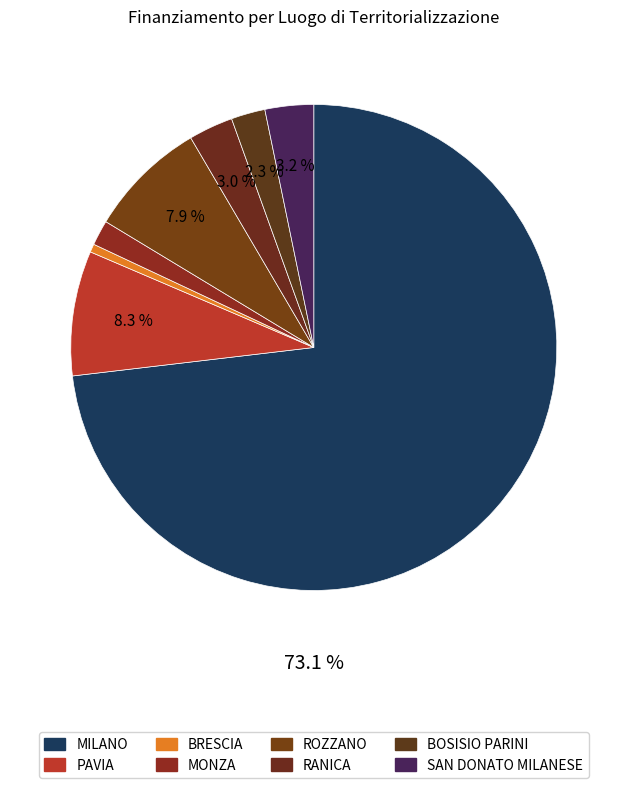

To the nearest percent, what is the difference between the RANICA and MONZA slice percentages?

1%